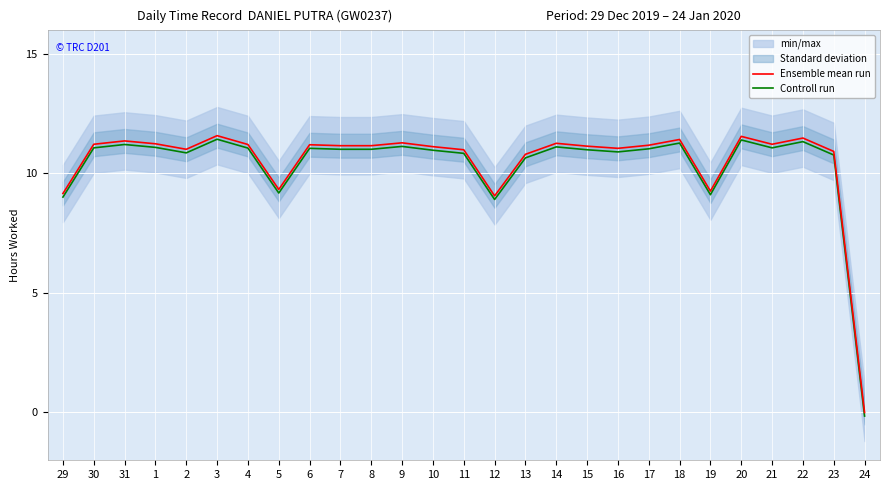

Where is the first local maximum for Ensemble mean run?

31